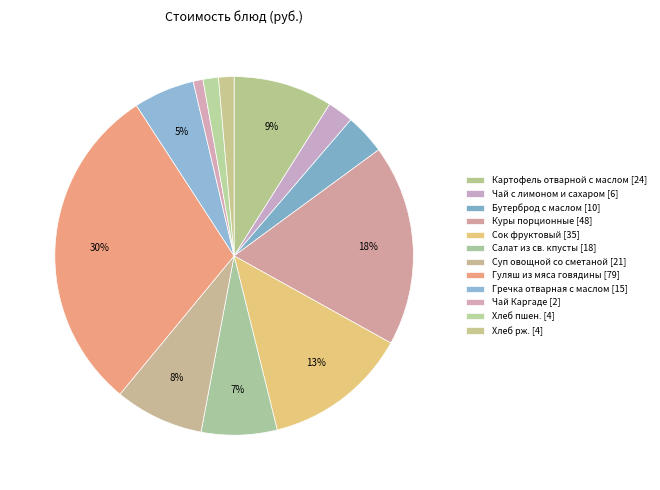

How many slices are in this pie chart?

12